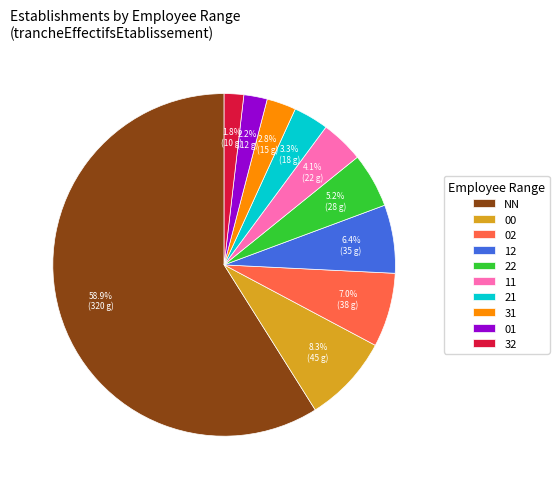

Which category accounts for the majority?

NN